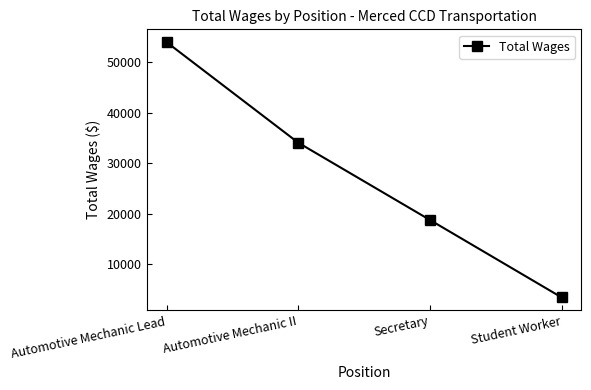

How many lines are shown in the chart?

1